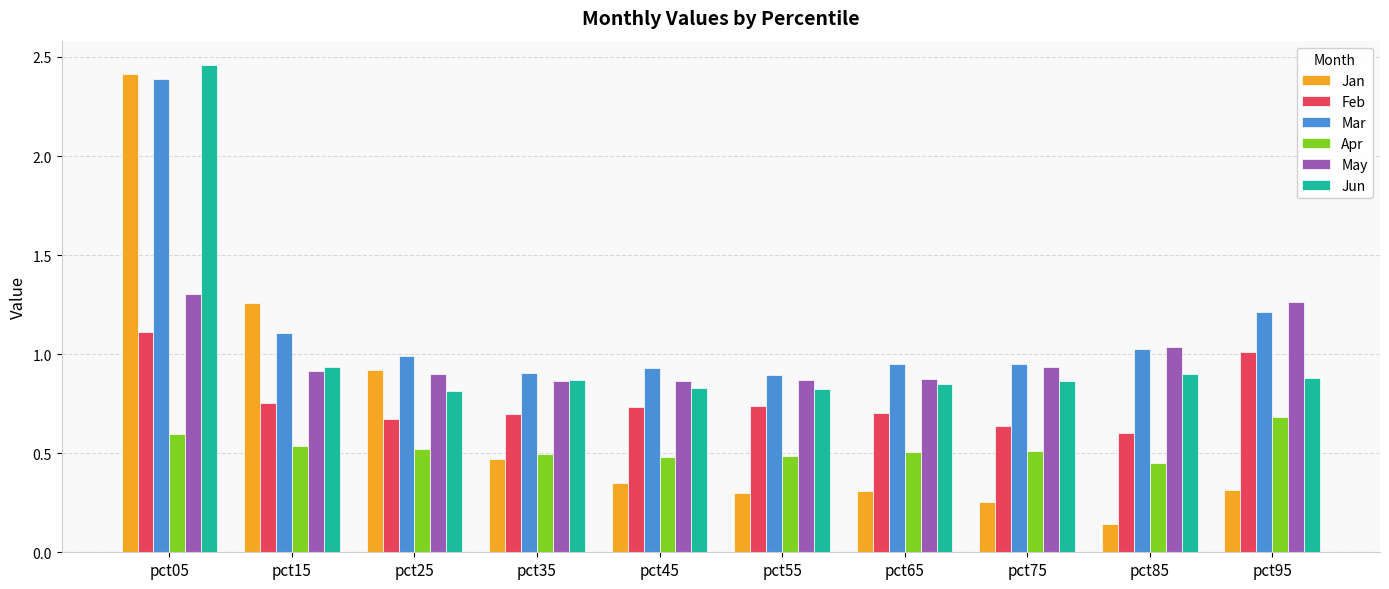

Which series has the largest range (max minus min)?

Jan